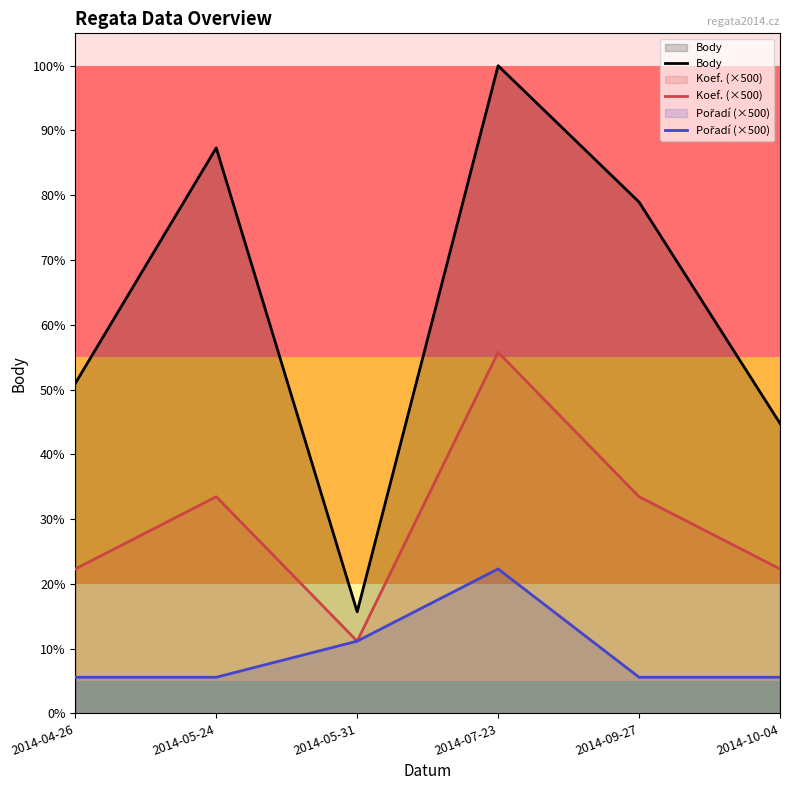

Is the value of Body at 2014-10-04 greater than the value of Pořadí (×500) at 2014-09-27?

Yes